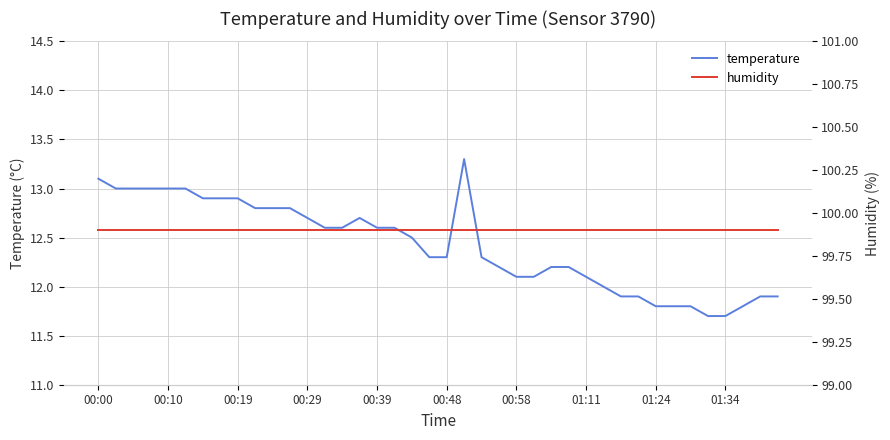

True or false: humidity and temperature cross at least once.

False